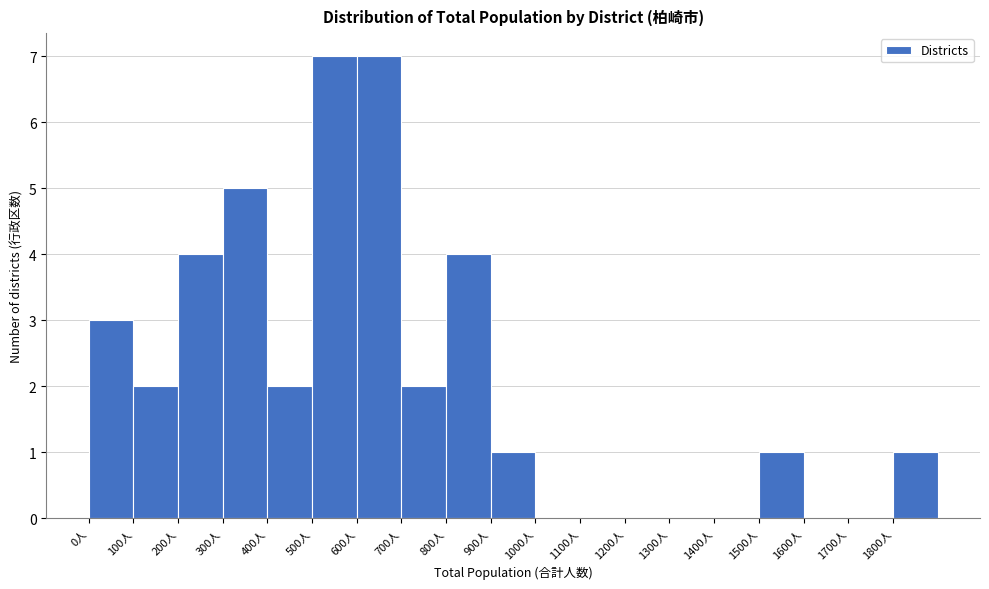

What is the height of the bar covering 0 to 100 on the x-axis? The values are not printed on the chart, so give them approximately, as read against the axis.

3